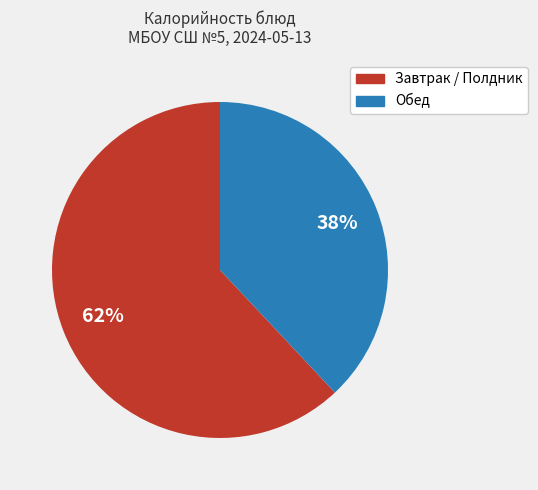

Does any single category account for the majority?

Yes